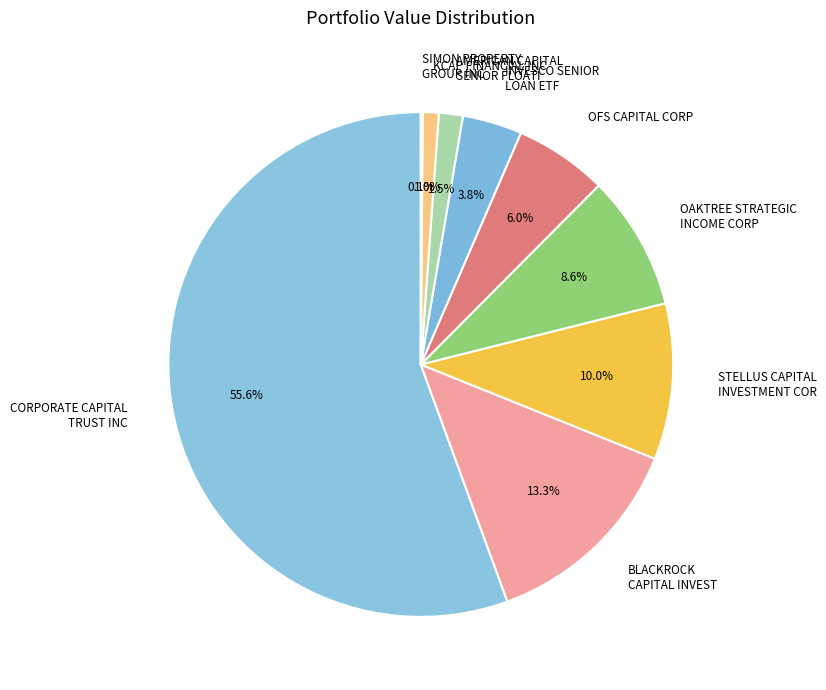

Which slice is the largest?

CORPORATE CAPITAL TRUST INC